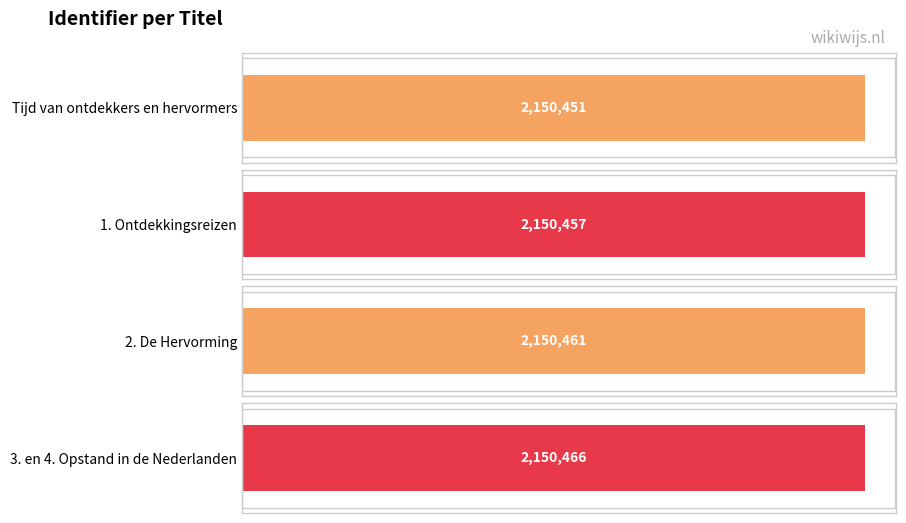

The value at Tijd van ontdekkers en hervormers is 2956018. True or false?

False